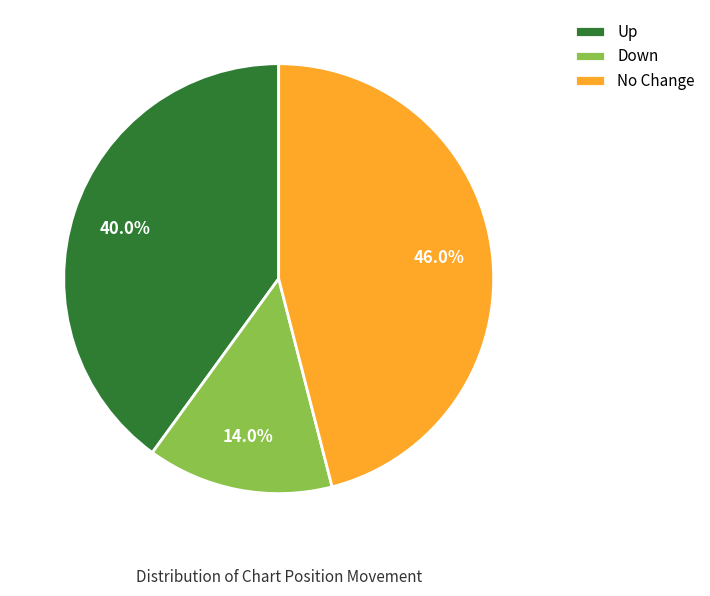

How many slices are in this pie chart?

3